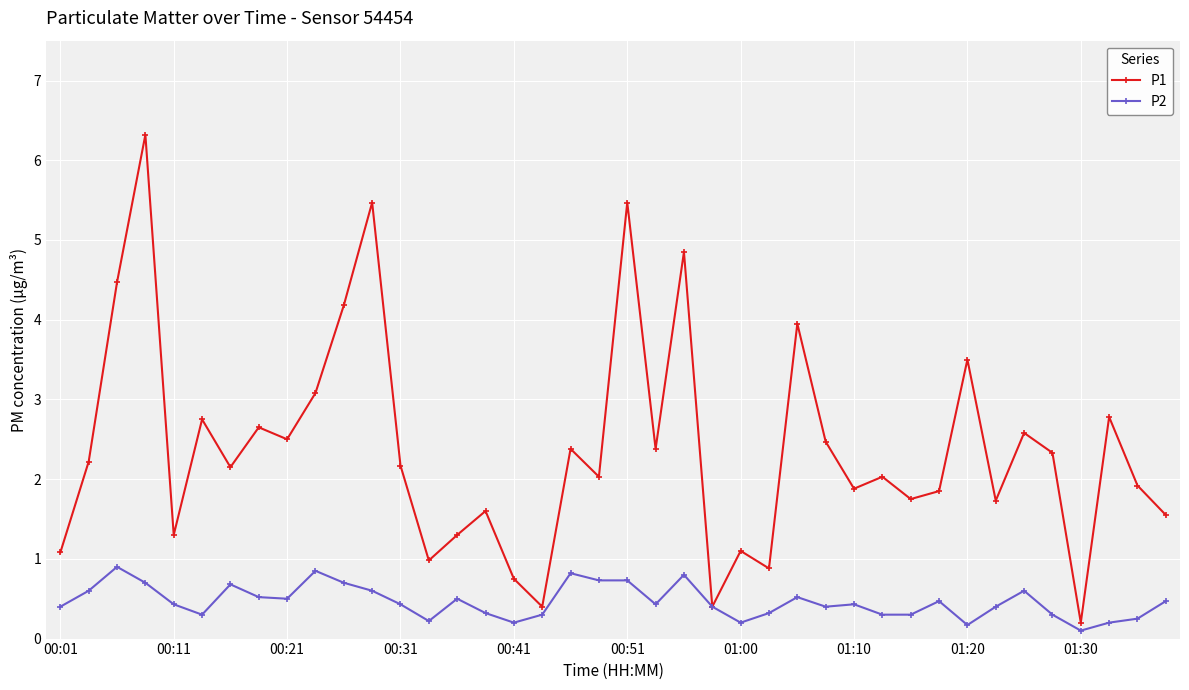

Which series has the largest total across all categories?

P1